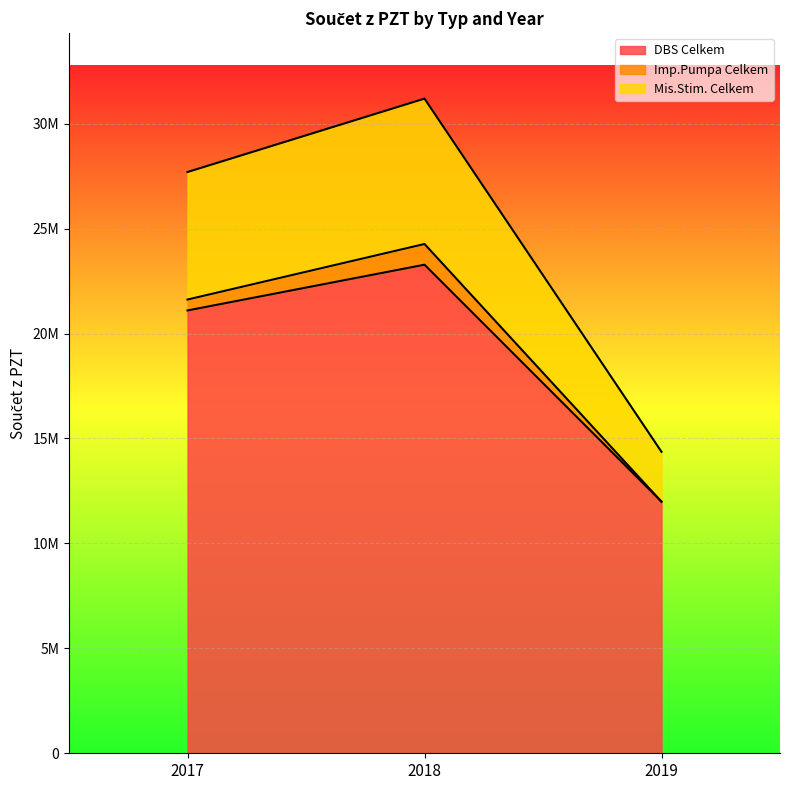

What are all the series names shown in the legend?

DBS Celkem, Imp.Pumpa Celkem, Mis.Stim. Celkem